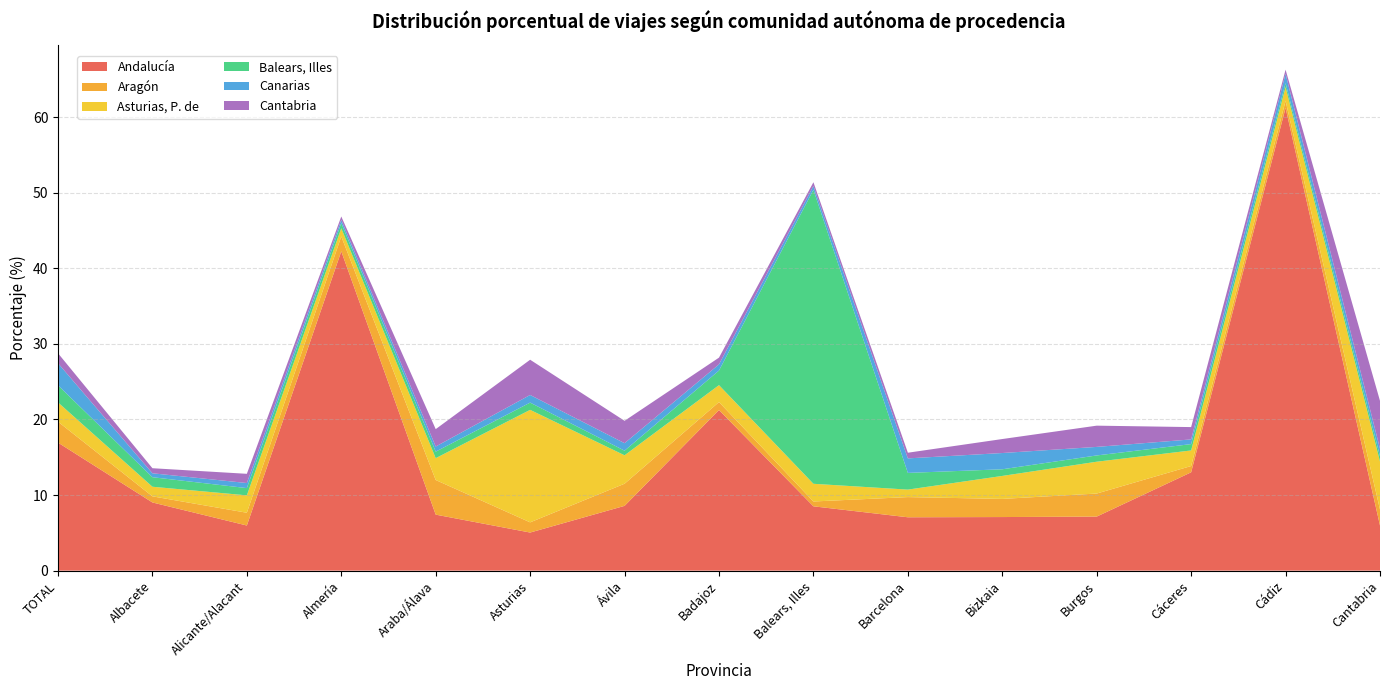

Reading right to left, list all the values displayed in this chart.

Andalucía: 6.0	61.2	13.0	7.2	7.1	7.1	8.5	21.2	8.6	5.0	7.4	42.2	6.0	9.0	16.9
Aragón: 2.1	0.9	0.8	3.0	2.4	2.7	0.6	1.1	2.9	1.4	4.6	2.0	1.7	0.8	2.8
Asturias, P. de: 6.3	1.8	2.1	4.2	3.0	1.0	2.3	2.2	3.8	14.9	2.9	1.1	2.3	1.3	2.5
Balears, Illes: 0.7	0.5	0.8	0.8	0.9	2.2	38.9	1.9	0.6	1.0	0.9	0.7	1.0	1.3	2.3
Canarias: 1.0	1.2	0.6	1.1	2.1	1.9	0.5	0.8	1.0	1.0	0.7	0.4	0.7	0.5	2.9
Cantabria: 6.3	0.6	1.6	2.8	1.9	0.8	0.5	0.9	3.0	4.7	2.3	0.4	1.2	0.7	1.3